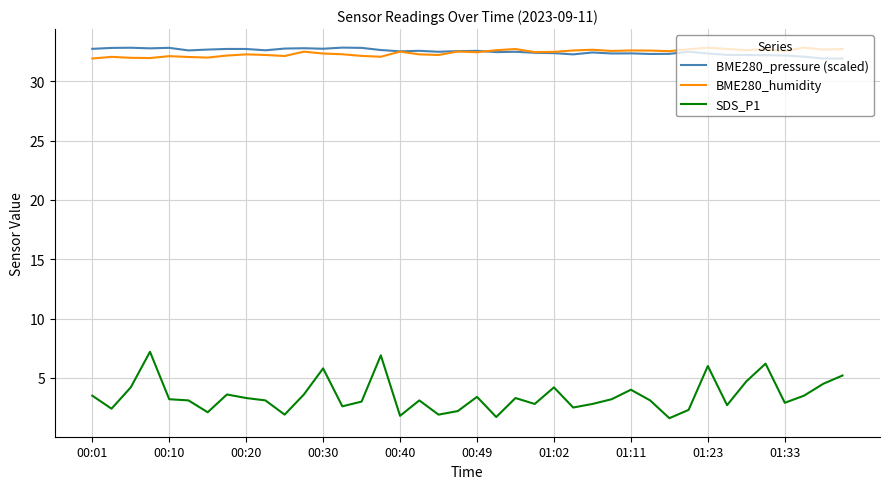

Which series has the widest spread of values?

SDS_P1